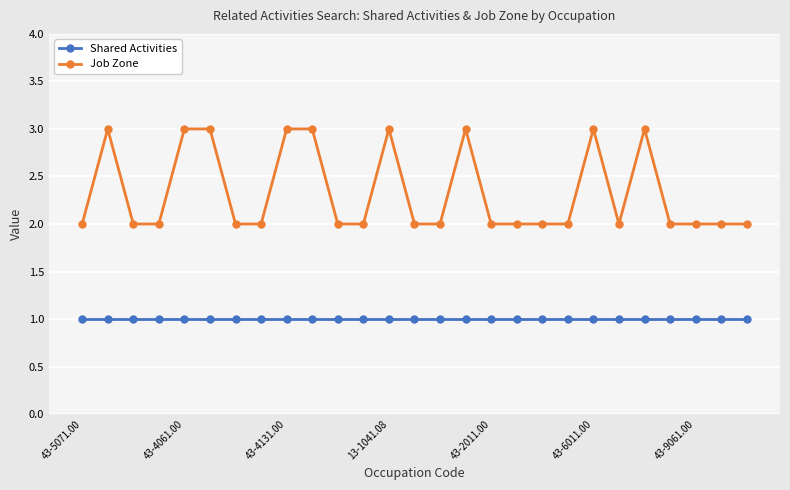

True or false: Job Zone and Shared Activities cross at least once.

False